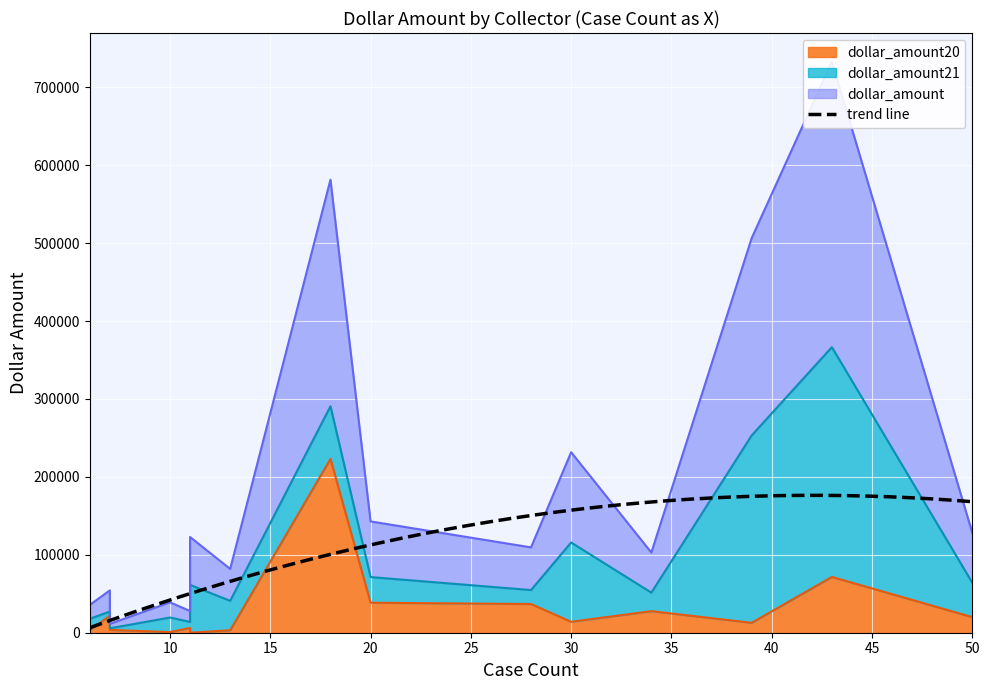

True or false: dollar_amount and dollar_amount21 intersect in this chart.

False